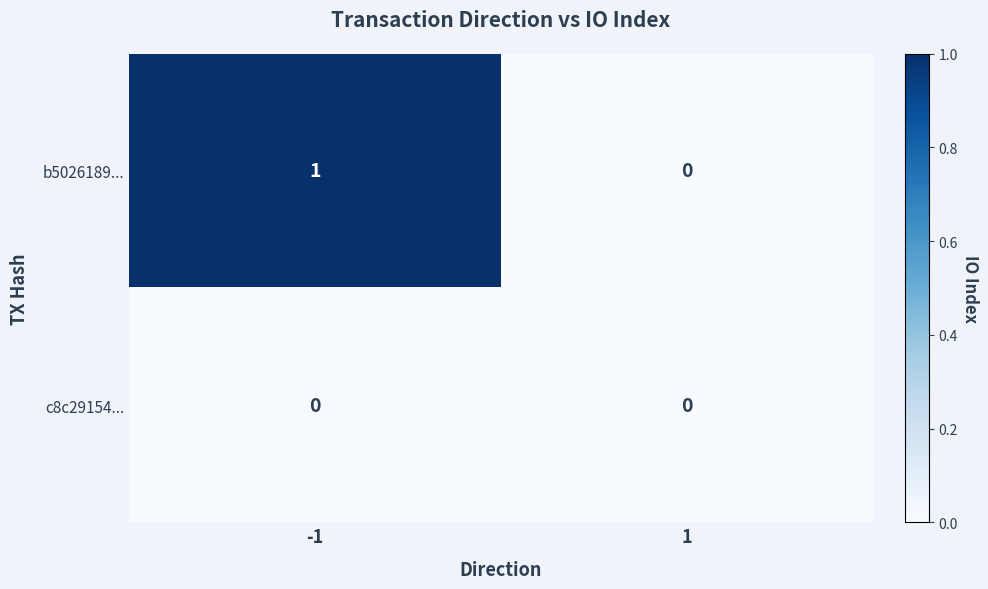

True or false: b5026189... has a value of 0 at 1.

True